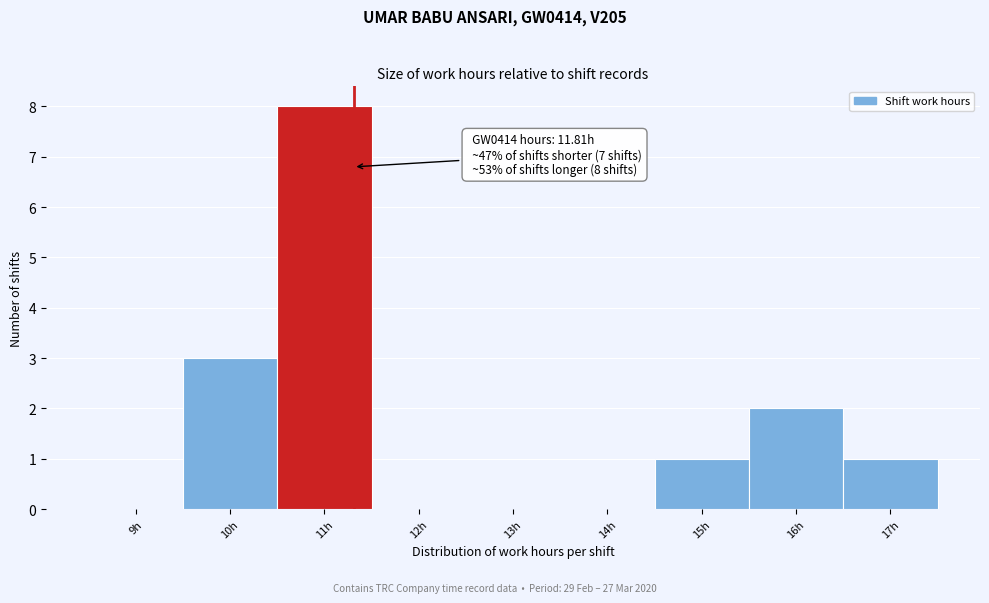

Reading left to right, what are all the values shown in this chart?

9h=0	10h=3	11h=8	12h=0	13h=0	14h=0	15h=1	16h=2	17h=1